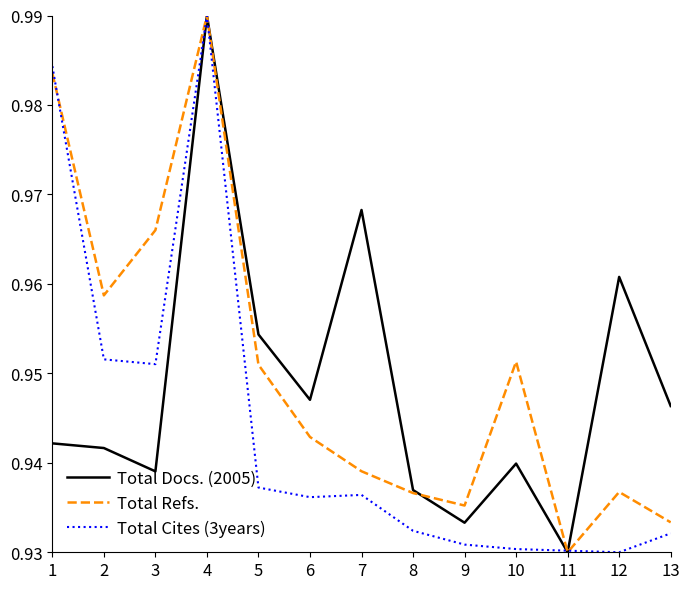

Which series changed the most between 1 and 2?

Total Cites (3years)